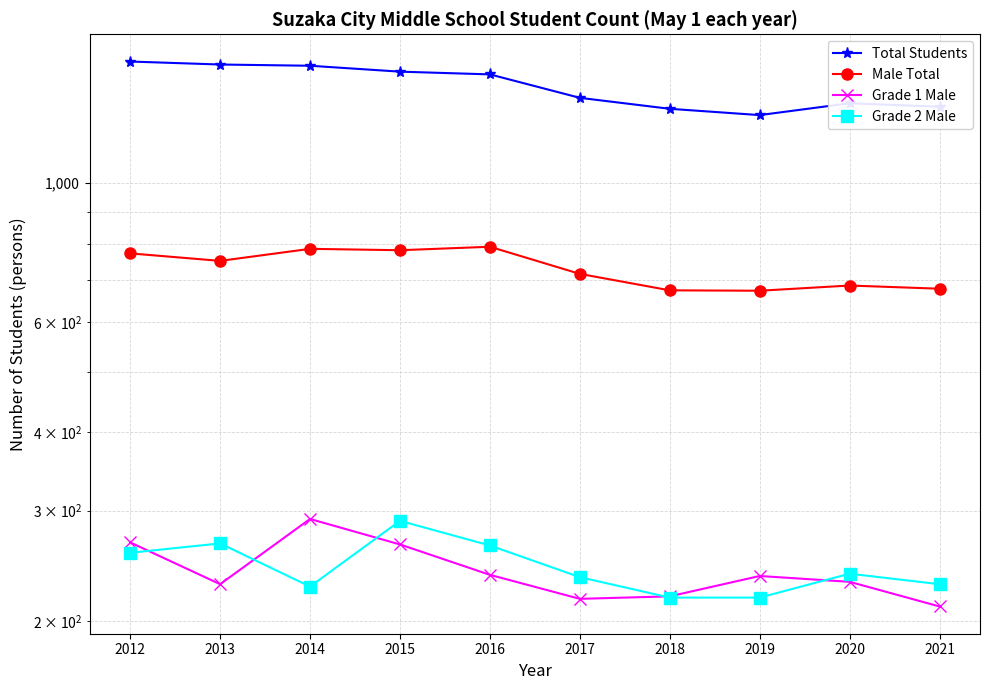

What is the highest value of the Male Total series?

791